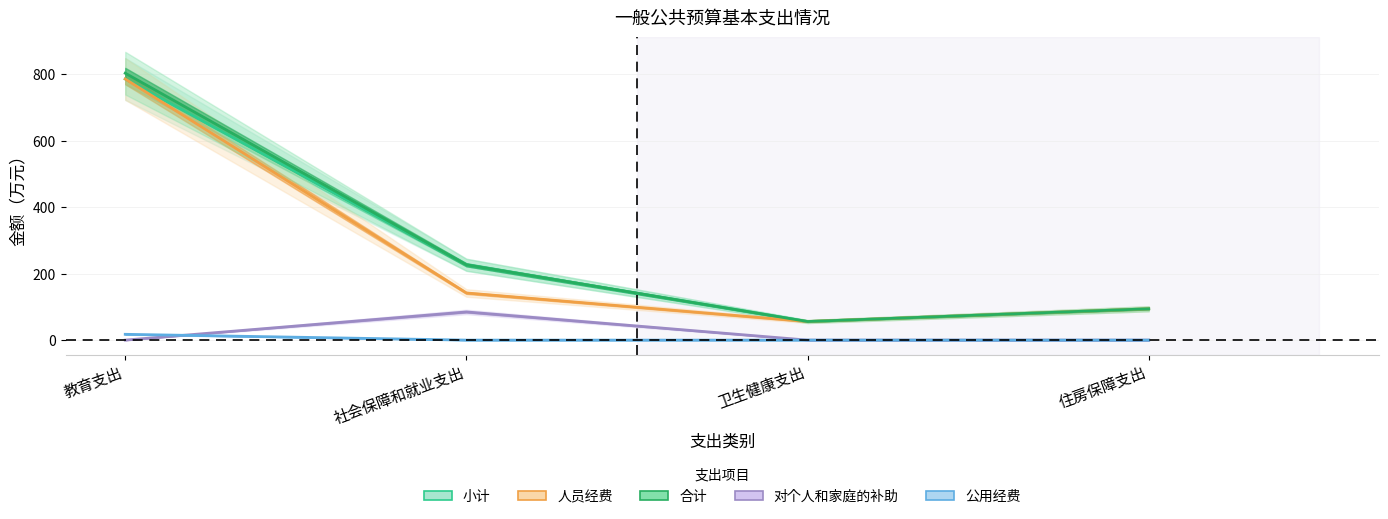

Which series has the widest spread of values?

合计